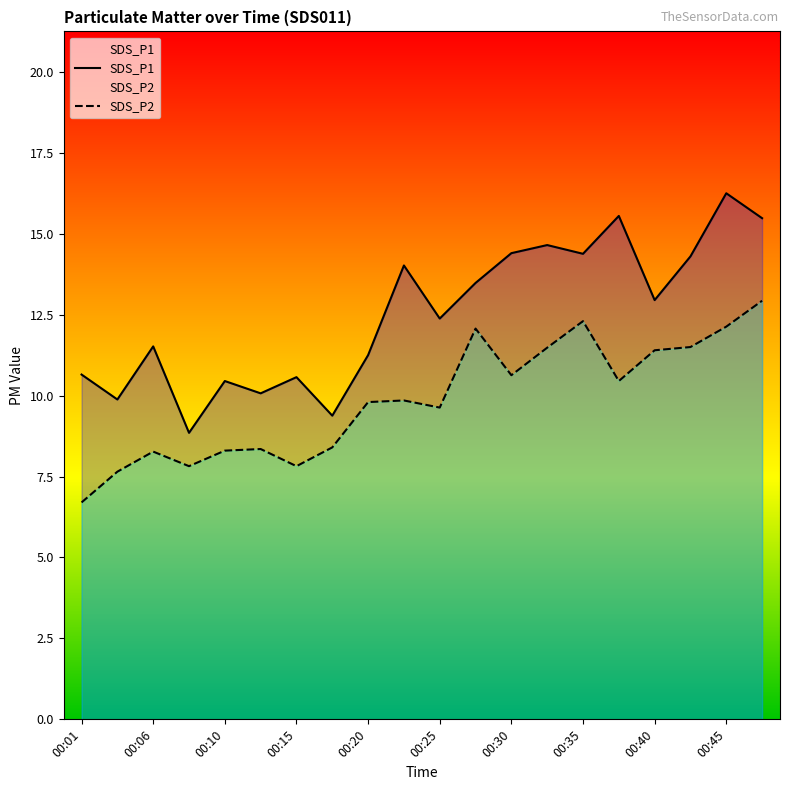

Reading left to right, transcribe all the data shown in this chart.

SDS_P1: 10.7	9.9	11.5	8.8	10.4	10.1	10.6	9.4	11.2	14.0	12.4	13.5	14.4	14.7	14.4	15.6	12.9	14.3	16.2	15.5
SDS_P2: 6.7	7.7	8.3	7.8	8.3	8.3	7.8	8.4	9.8	9.8	9.6	12.1	10.6	11.5	12.3	10.4	11.4	11.5	12.1	12.9